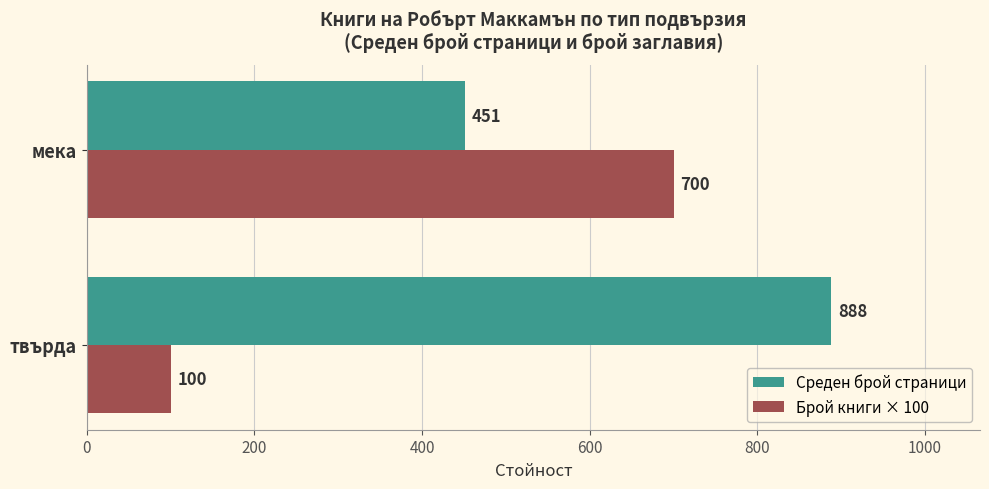

At which label is Брой книги × 100 closest to 400?

твърда